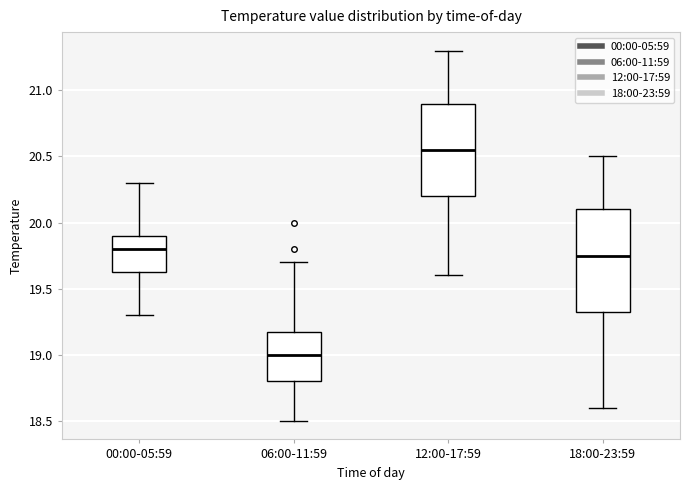

Reading left to right, read every box against the y-axis: the position of its median line, the range the box covers, and the ends of its whiskers. The values are not printed on the chart, so give them approximately, as read against the axis.

00:00-05:59: median 19.80, box 19.65 to 19.90, whiskers 19.30 to 20.30
06:00-11:59: median 19.00, box 18.80 to 19.20, whiskers 18.50 to 19.70
12:00-17:59: median 20.55, box 20.20 to 20.90, whiskers 19.60 to 21.30
18:00-23:59: median 19.75, box 19.35 to 20.10, whiskers 18.60 to 20.50